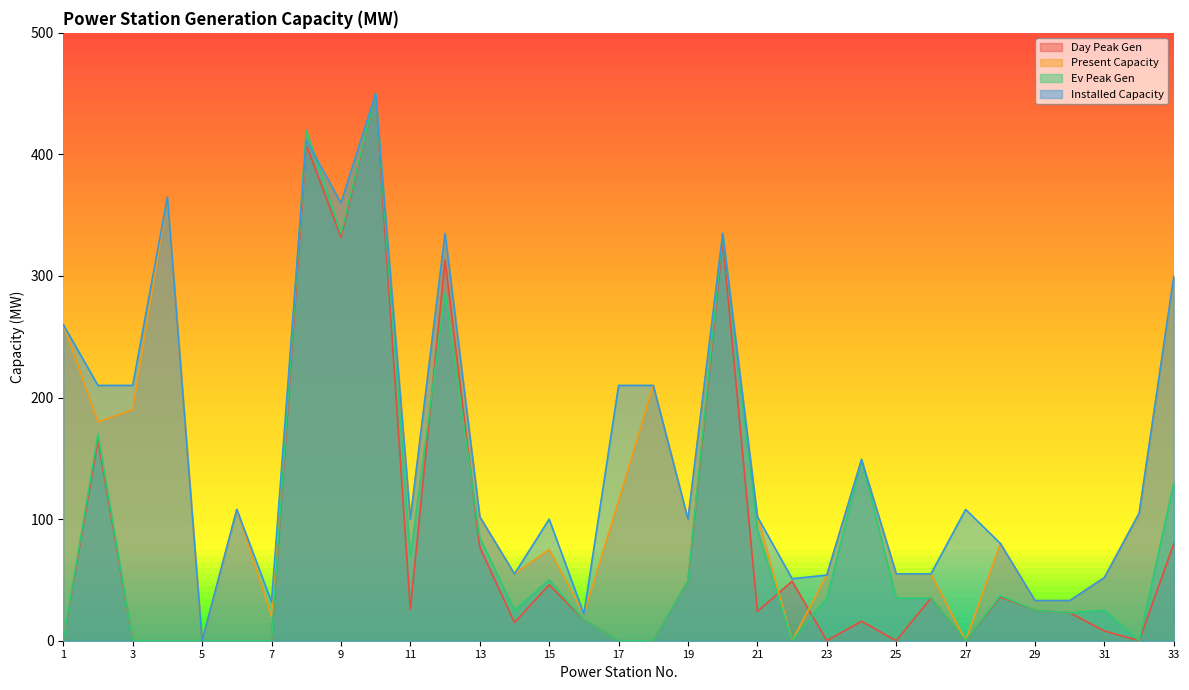

What is the sum of all Installed Capacity values?

5153